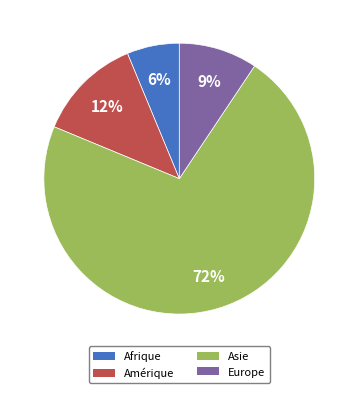

Combined, do Europe and Amérique account for over 50%?

No